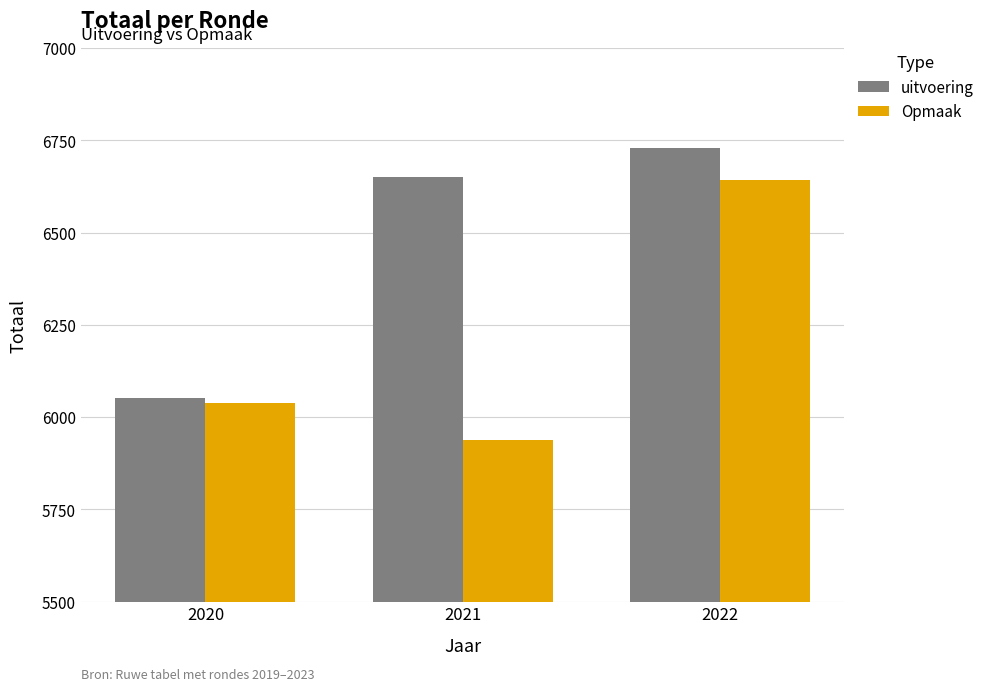

Read the uitvoering value at 2022.

6730